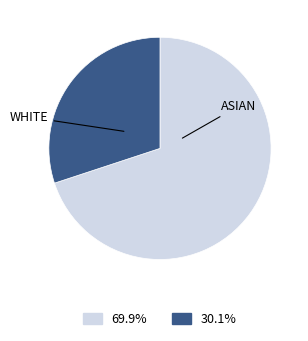

Does any single category account for the majority?

Yes